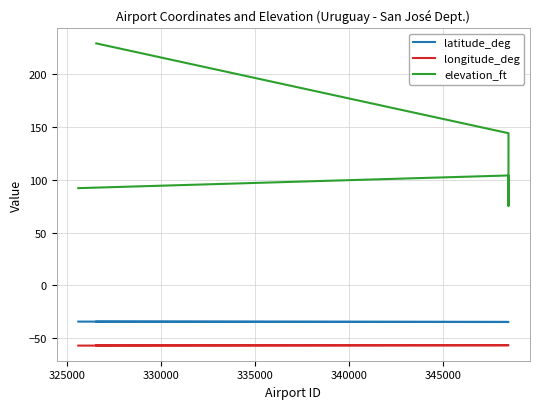

What is the difference between the highest and lowest values at 325000?

160.6